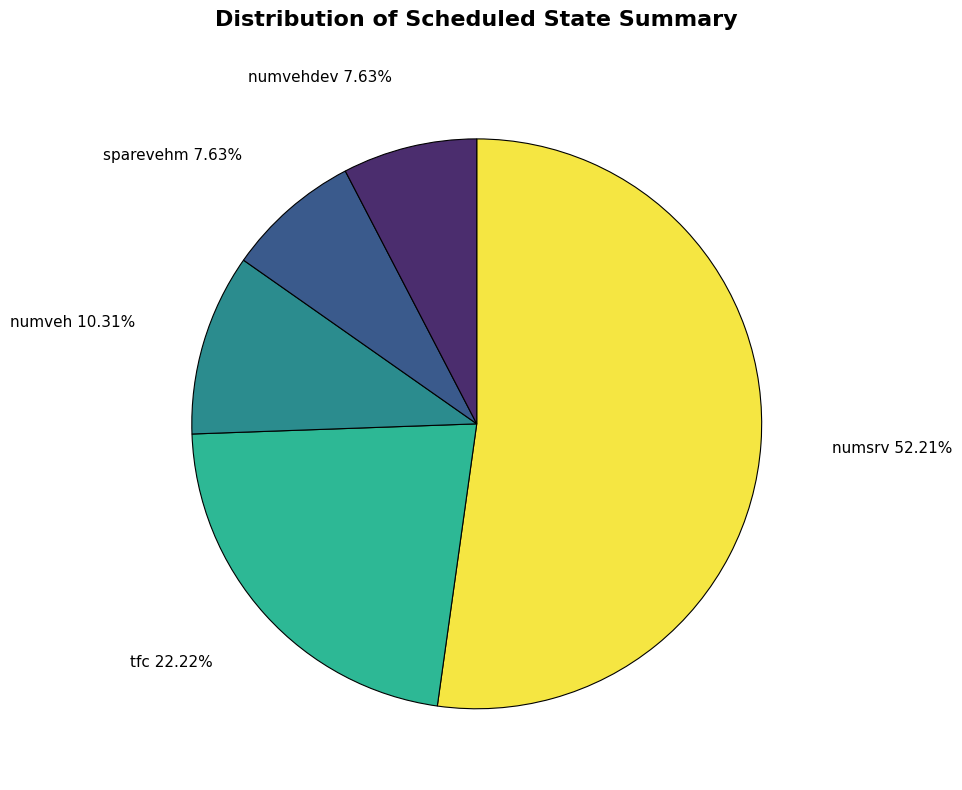

What portion of the pie excludes tfc?

77.8%